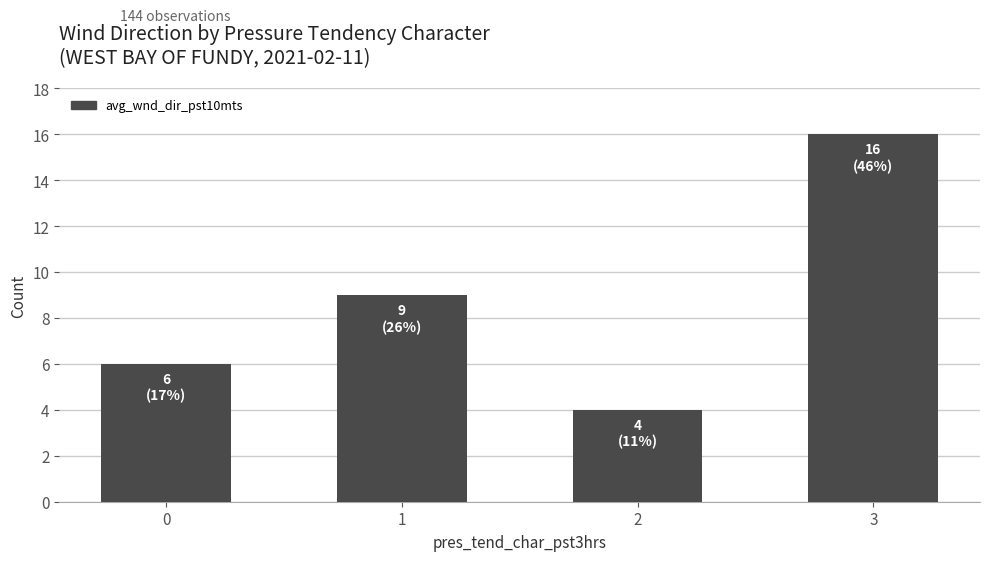

The chart shows a value of 3 at 0. True or false?

False